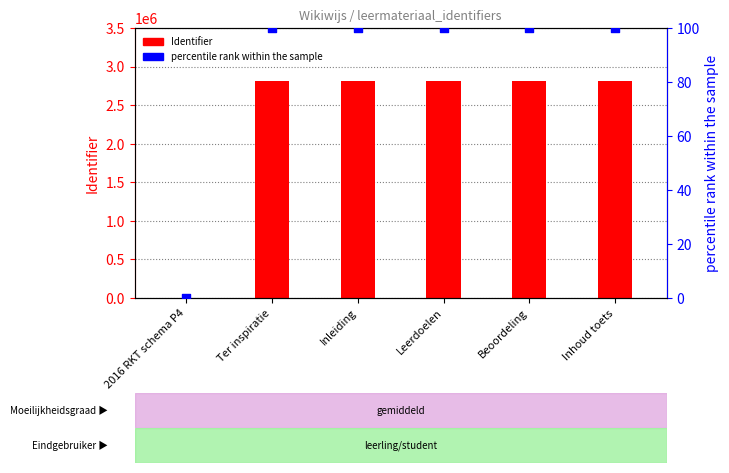

Which series reaches the maximum Y coordinate?

Identifier